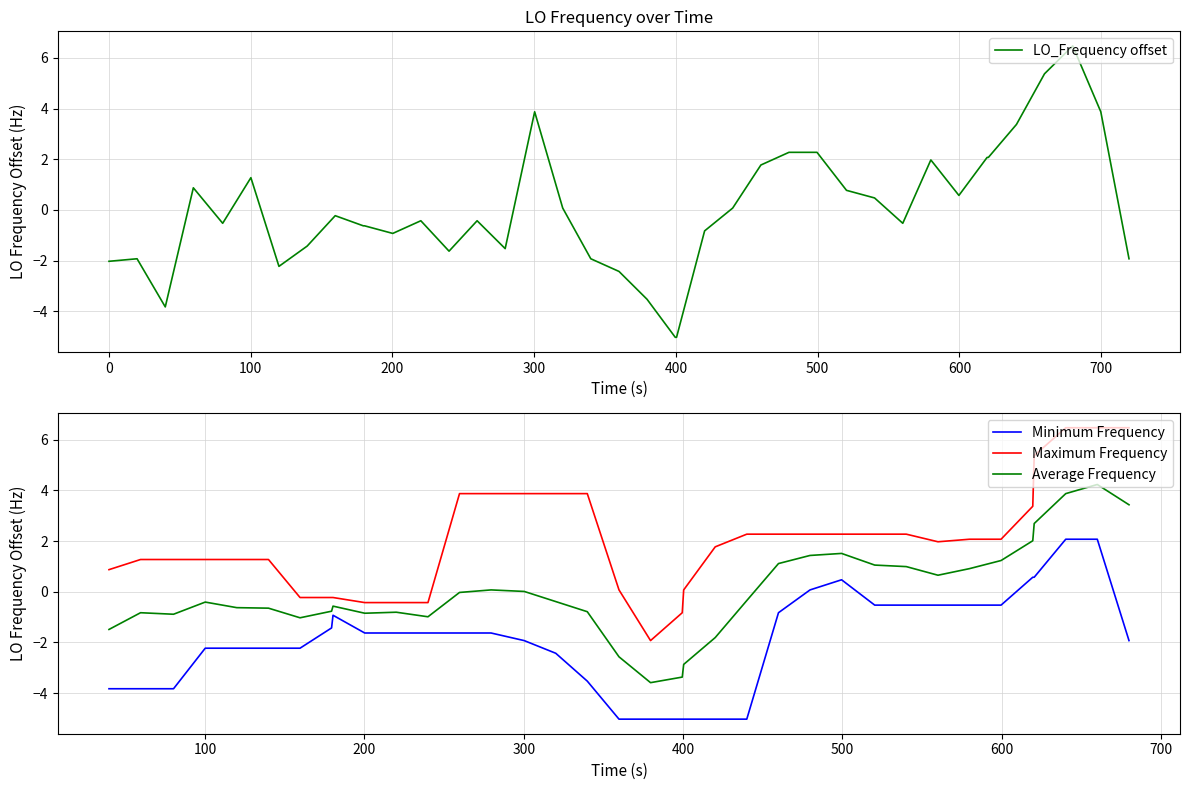

True or false: Maximum Frequency and Average Frequency cross at least once.

False